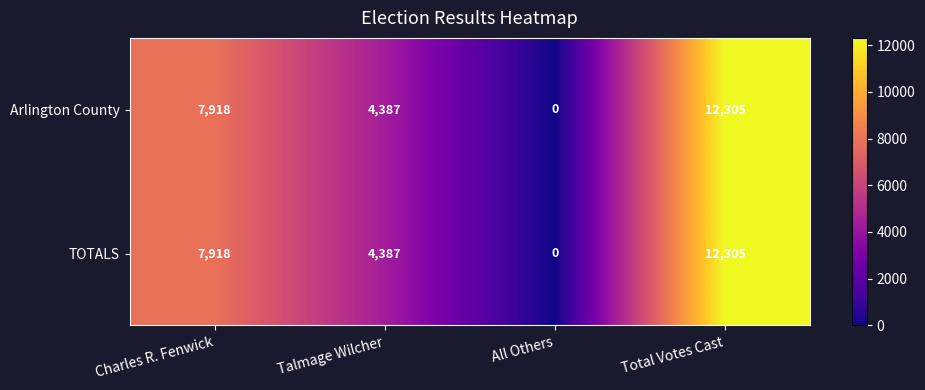

Count the TOTALS values in the range 4387 to 12305.

3